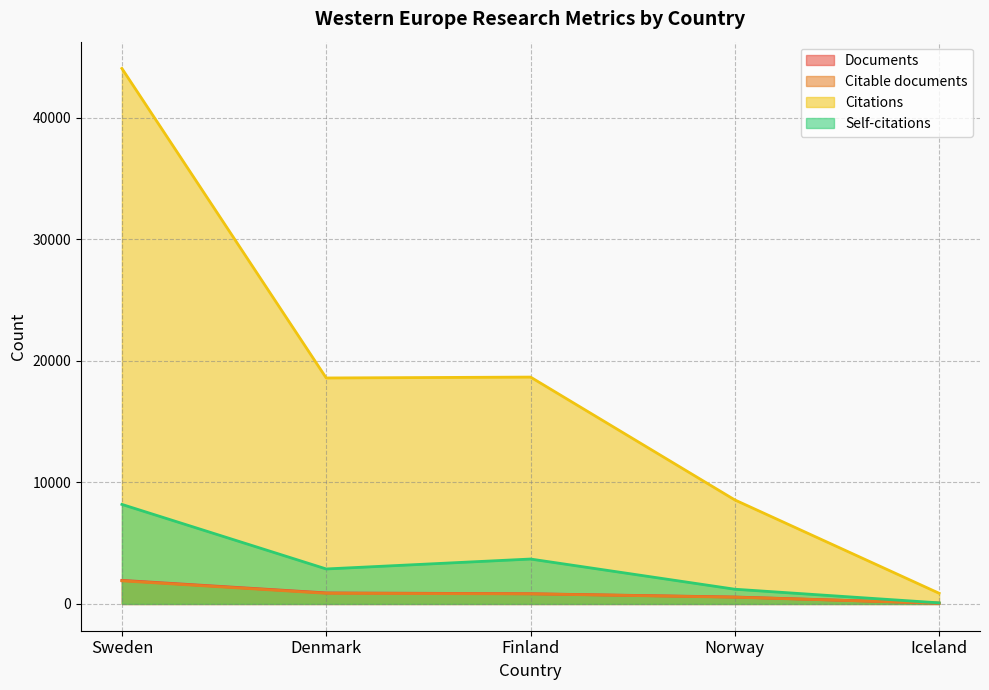

True or false: Documents has more than 1 interior local peaks.

False